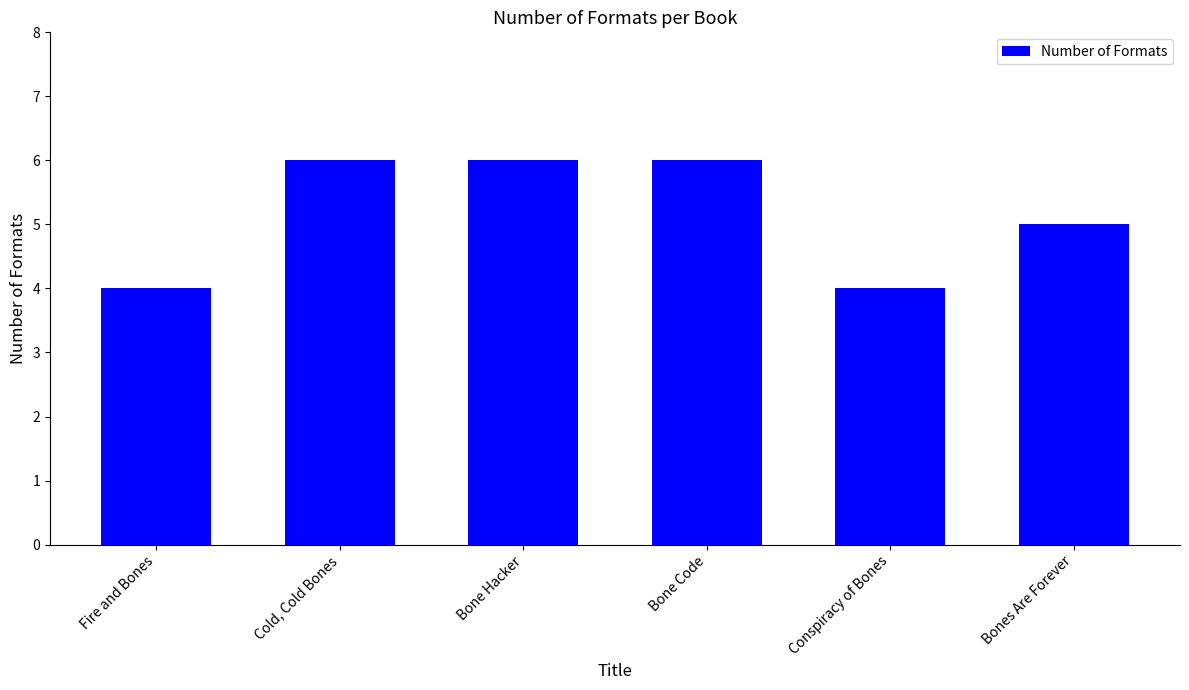

What is the difference between the maximum and minimum values?

2